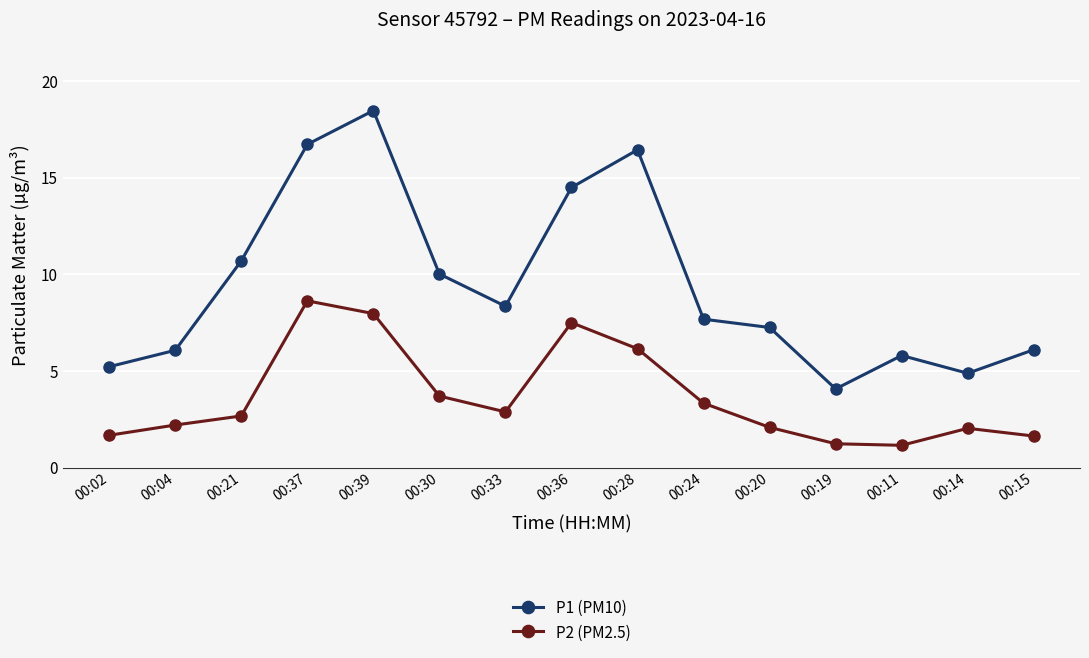

What are all the series names shown in the legend?

P1 (PM10), P2 (PM2.5)